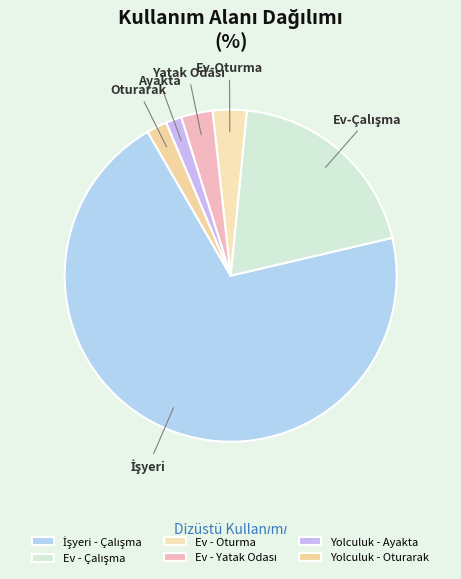

Is it true that Yolculuk - Ayakta is 1% of the pie?

False